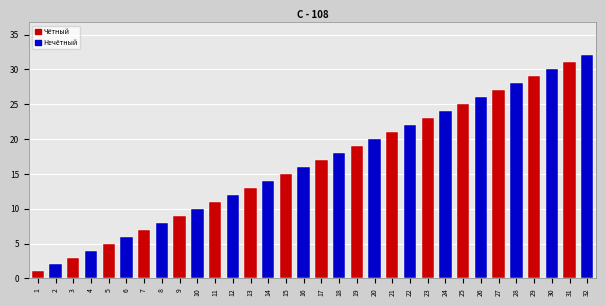

Rank the categories by value from highest to lowest.

32, 31, 30, 29, 28, 27, 26, 25, 24, 23, 22, 21, 20, 19, 18, 17, 16, 15, 14, 13, 12, 11, 10, 9, 8, 7, 6, 5, 4, 3, 2, 1